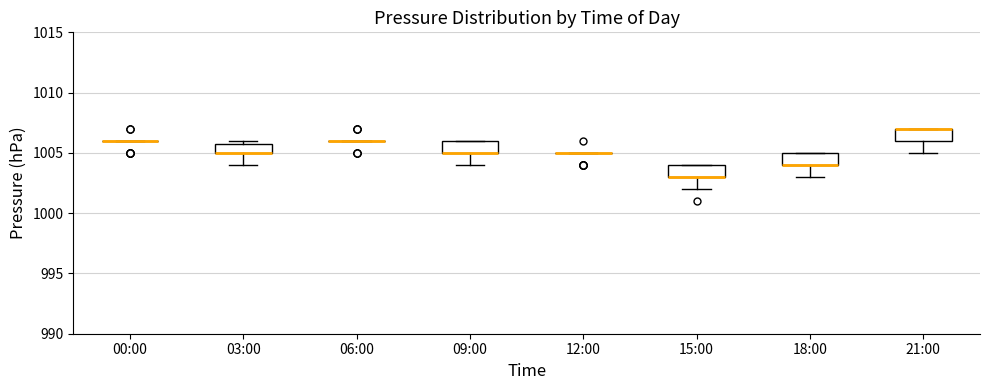

Reading left to right, read every box against the y-axis: the position of its median line, the range the box covers, and the ends of its whiskers. The values are not printed on the chart, so give them approximately, as read against the axis.

00:00: box collapsed to a line at 1006, whiskers 1006 to 1006
03:00: median 1005 (drawn on the box's lower edge), box 1005 to 1006, whiskers 1004 to 1006 (just above the box's upper edge)
06:00: box collapsed to a line at 1006, whiskers 1006 to 1006
09:00: median 1005 (drawn on the box's lower edge), box 1005 to 1006, whiskers 1004 to 1006
12:00: box collapsed to a line at 1005, whiskers 1005 to 1005
15:00: median 1003 (drawn on the box's lower edge), box 1003 to 1004, whiskers 1002 to 1004
18:00: median 1004 (drawn on the box's lower edge), box 1004 to 1005, whiskers 1003 to 1005
21:00: median 1007 (drawn on the box's upper edge), box 1006 to 1007, whiskers 1005 to 1007